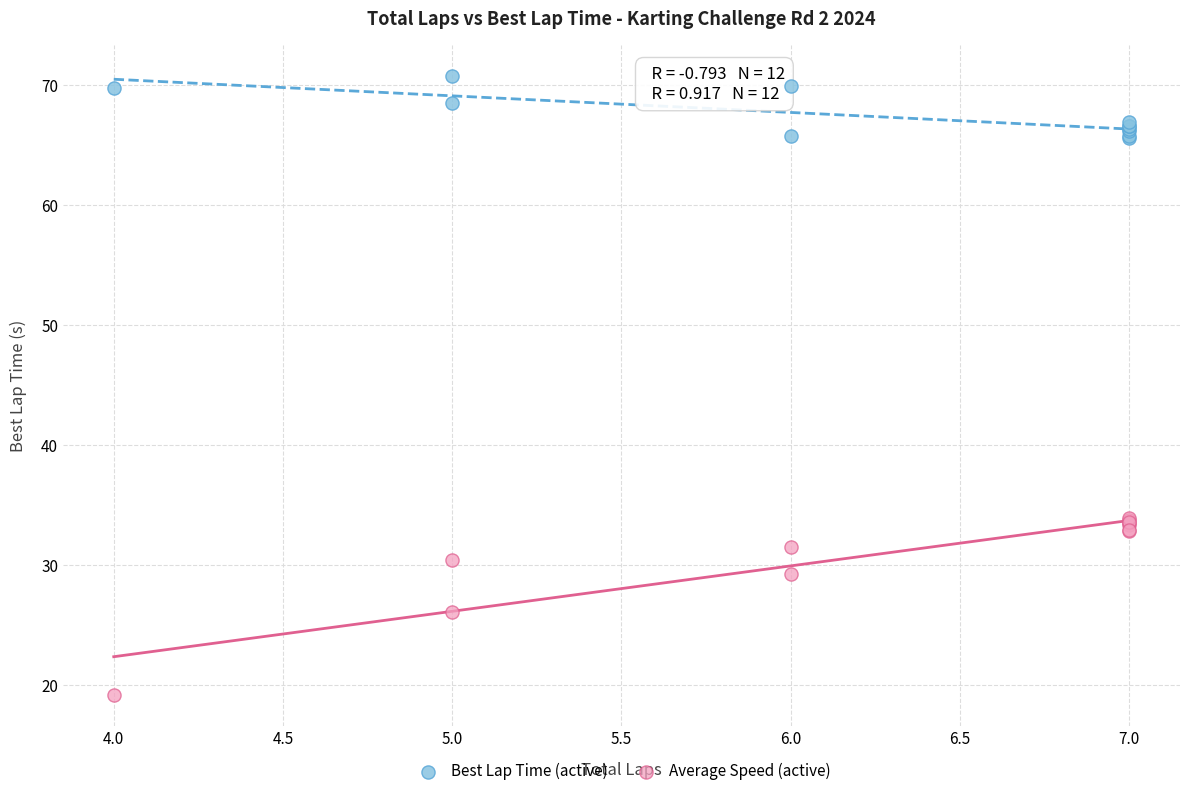

What are all the series names shown in the legend?

Best Lap Time (active), Average Speed (active)